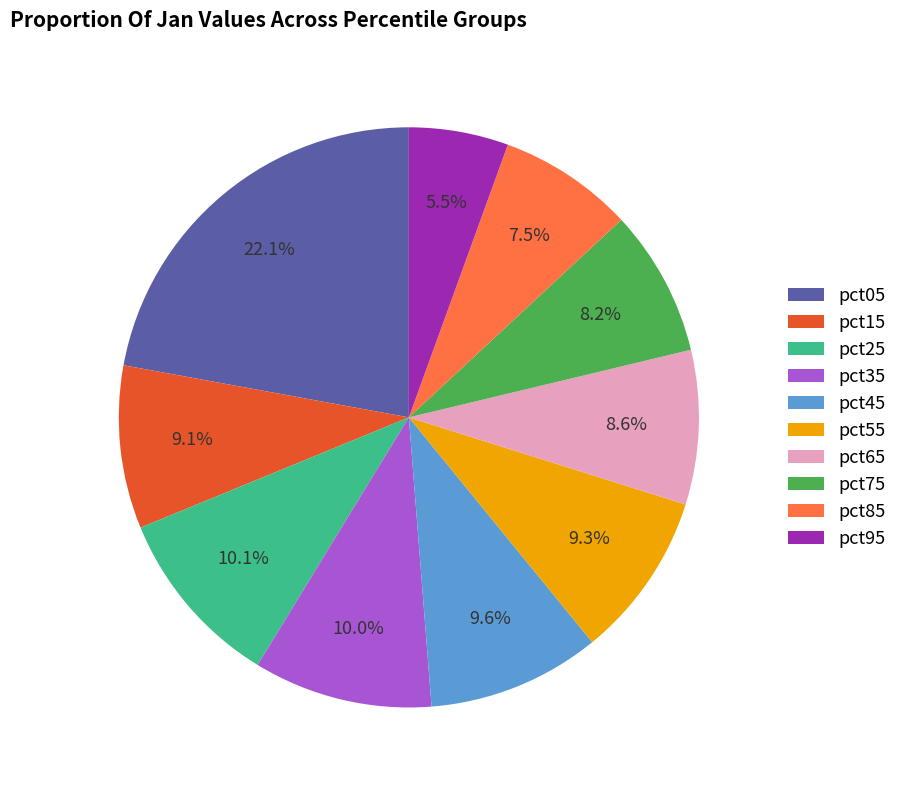

Between pct85 and pct05, which is larger?

pct05